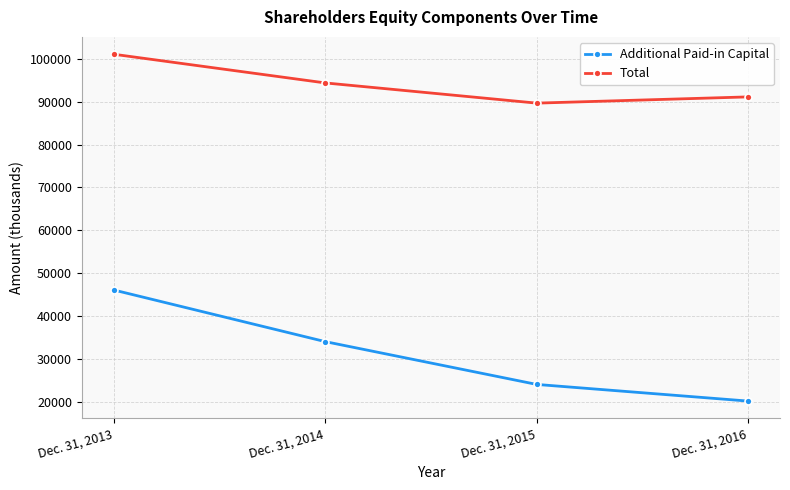

True or false: Additional Paid-in Capital and Total cross at least once.

False